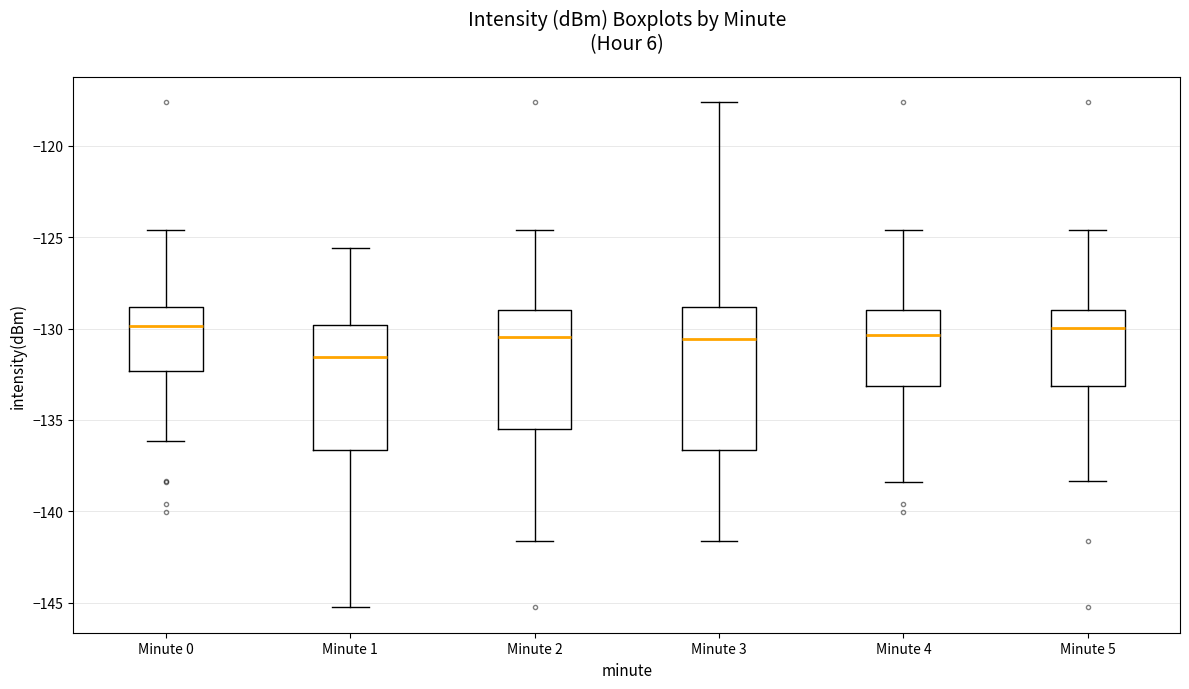

Which box is the tallest, from its lower edge to its upper edge?

Minute 3